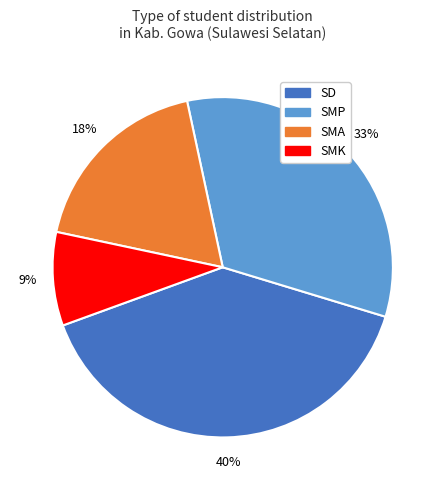

The SMP slice represents 33% of the pie. True or false?

True